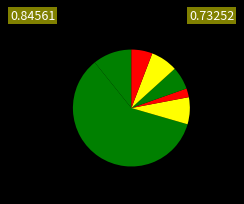

To the nearest percent, what is the difference between the largest and smallest slice percentages?

57%